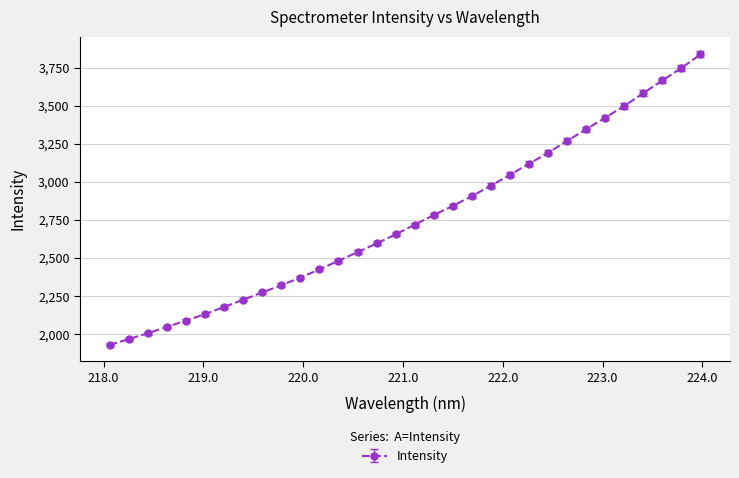

What is the minimum value shown in the chart?

1928.5